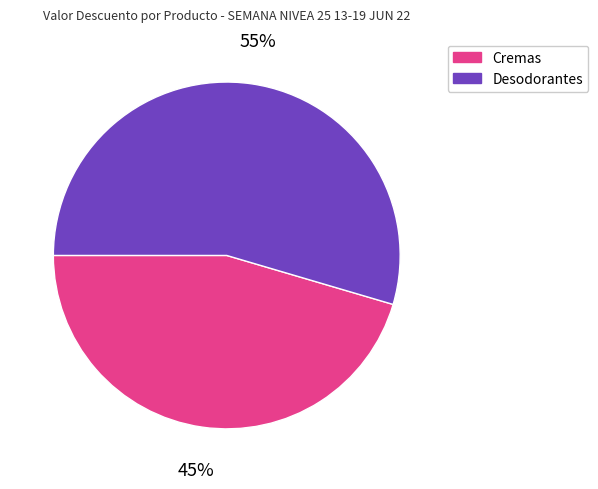

Is there any slice that represents more than half of the pie?

Yes